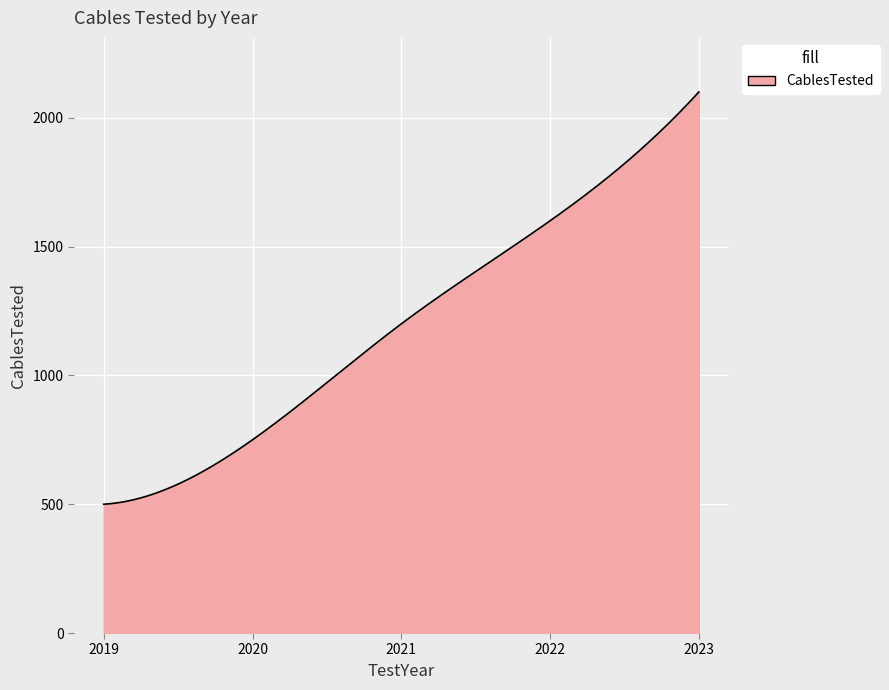

What is the greatest value displayed?

2100.0